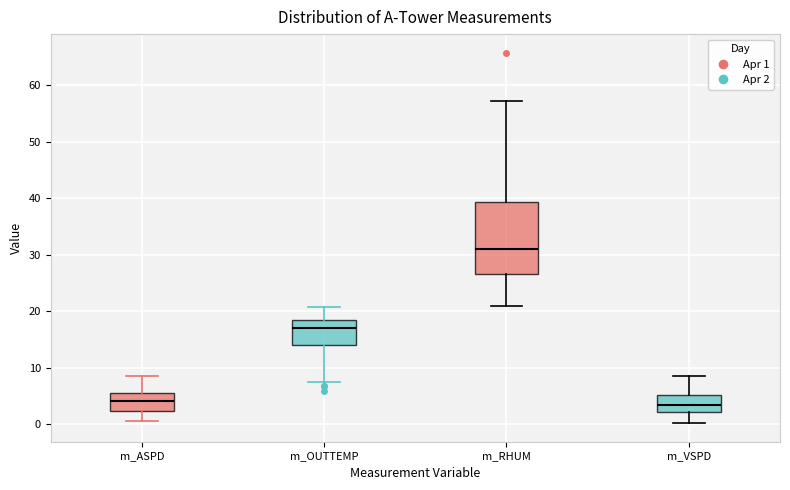

Where does the lower whisker of the box for m_VSPD end on the y-axis? The values are not printed on the chart, so give them approximately, as read against the axis.

0